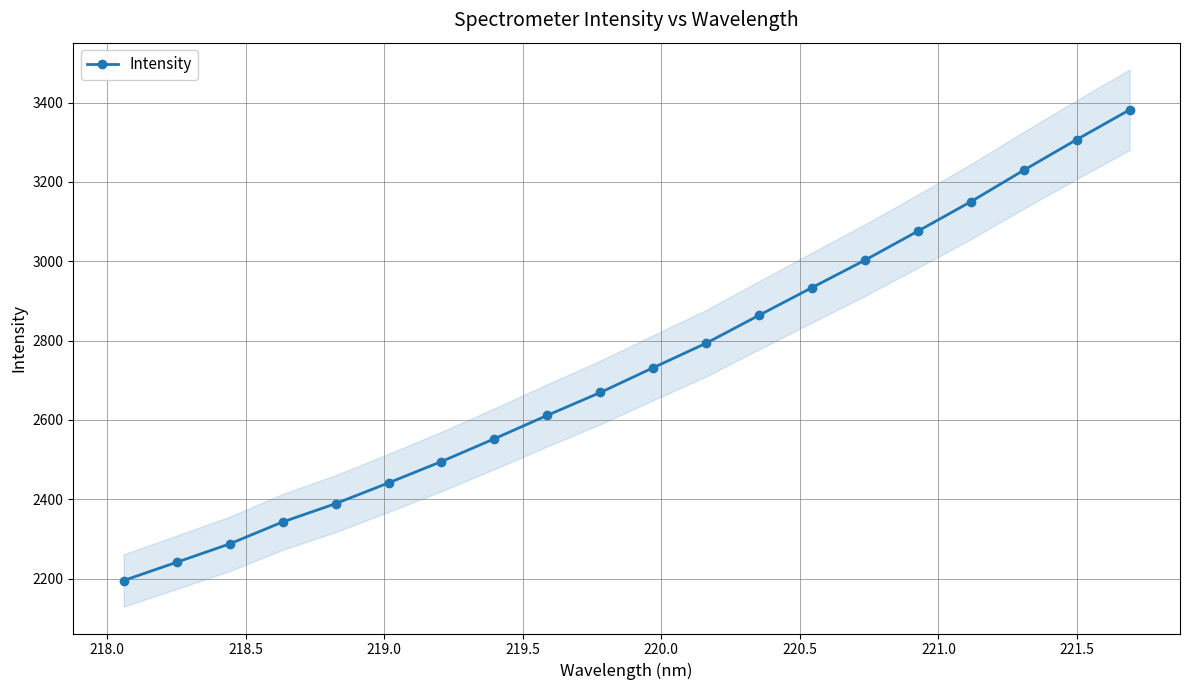

What is the value of the Intensity point at the 5th from the left?

2389.0